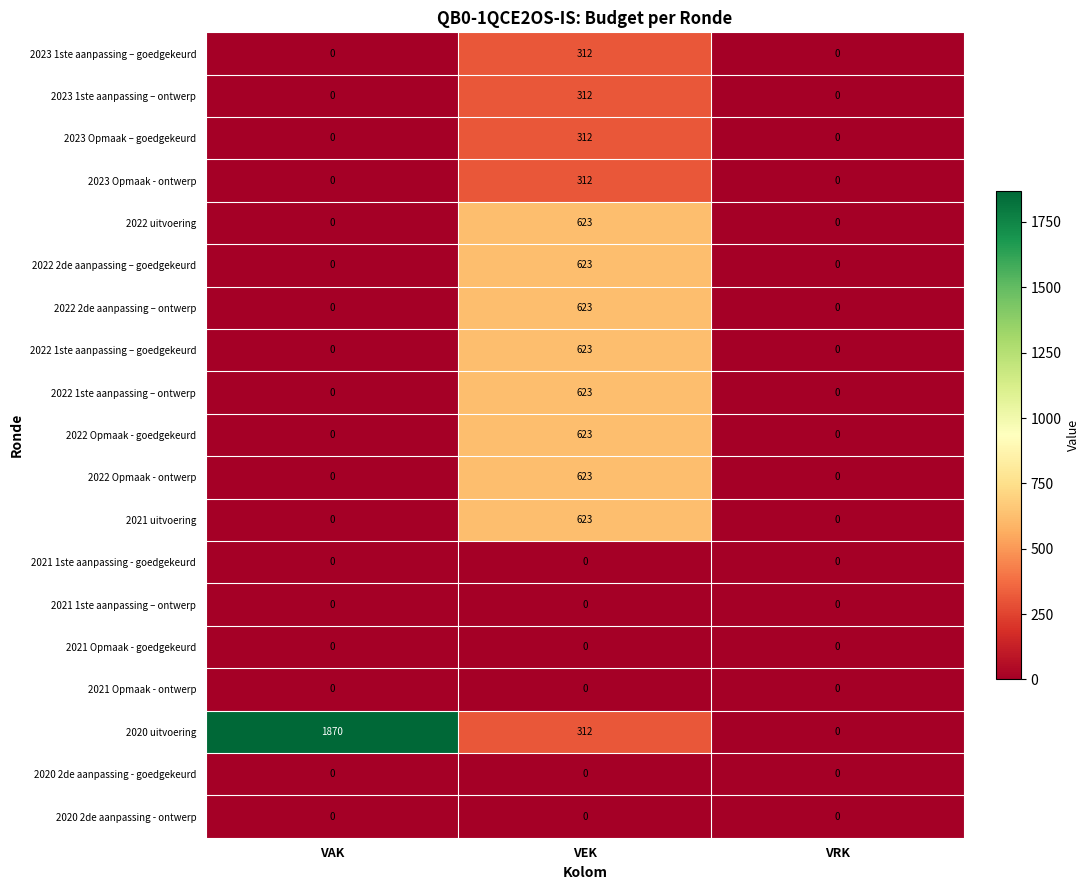

Between VAK and VRK, which series saw the biggest shift?

2020 uitvoering